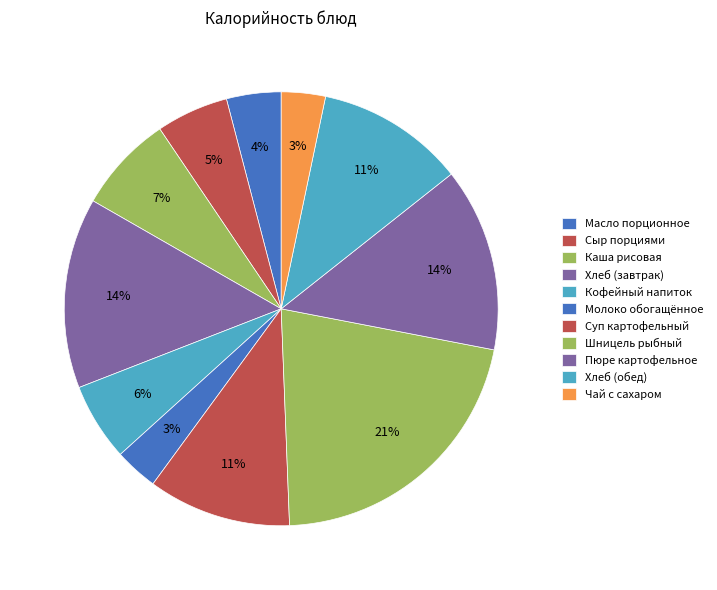

How many segments does this pie chart have?

11